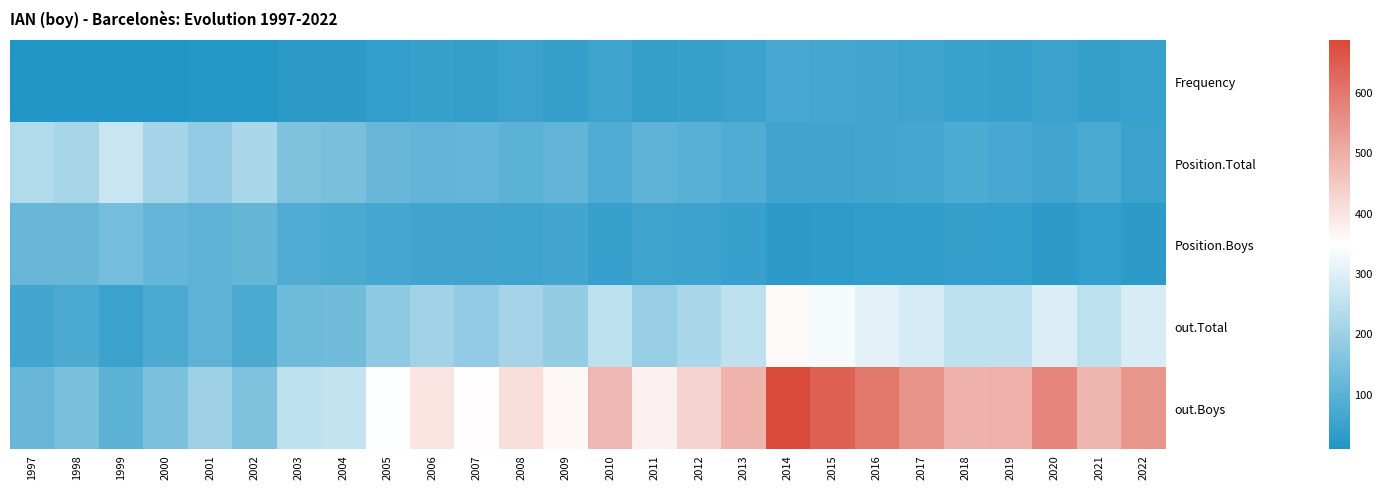

Reading left to right, list all the values displayed in this chart.

Frequency: 1997=11	1998=13	1999=9	2000=14	2001=19	2002=15	2003=26	2004=28	2005=38	2006=45	2007=40	2008=49	2009=41	2010=55	2011=41	2012=46	2013=50	2014=71	2015=67	2016=61	2017=56	2018=47	2019=46	2020=51	2021=43	2022=48
Position.Total: 1997=231	1998=215	1999=266	2000=210	2001=183	2002=218	2003=153	2004=144	2005=119	2006=108	2007=113	2008=100	2009=111	2010=82	2011=106	2012=95	2013=83	2014=59	2015=58	2016=62	2017=65	2018=79	2019=70	2020=60	2021=73	2022=50
Position.Boys: 1997=118	1998=118	1999=137	2000=113	2001=102	2002=116	2003=82	2004=77	2005=66	2006=57	2007=58	2008=56	2009=64	2010=44	2011=54	2012=52	2013=45	2014=29	2015=31	2016=33	2017=35	2018=41	2019=38	2020=29	2021=36	2022=28
out.Total: 1997=62	1998=76	1999=51	2000=76	2001=103	2002=77	2003=127	2004=133	2005=177	2006=207	2007=181	2008=211	2009=186	2010=249	2011=190	2012=219	2013=251	2014=356	2015=333	2016=307	2017=284	2018=249	2019=251	2020=294	2021=249	2022=287
out.Boys: 1997=120	1998=146	1999=100	2000=147	2001=200	2002=152	2003=248	2004=259	2005=344	2006=397	2007=351	2008=407	2009=361	2010=480	2011=372	2012=427	2013=488	2014=686	2015=642	2016=599	2017=547	2018=491	2019=493	2020=574	2021=485	2022=545